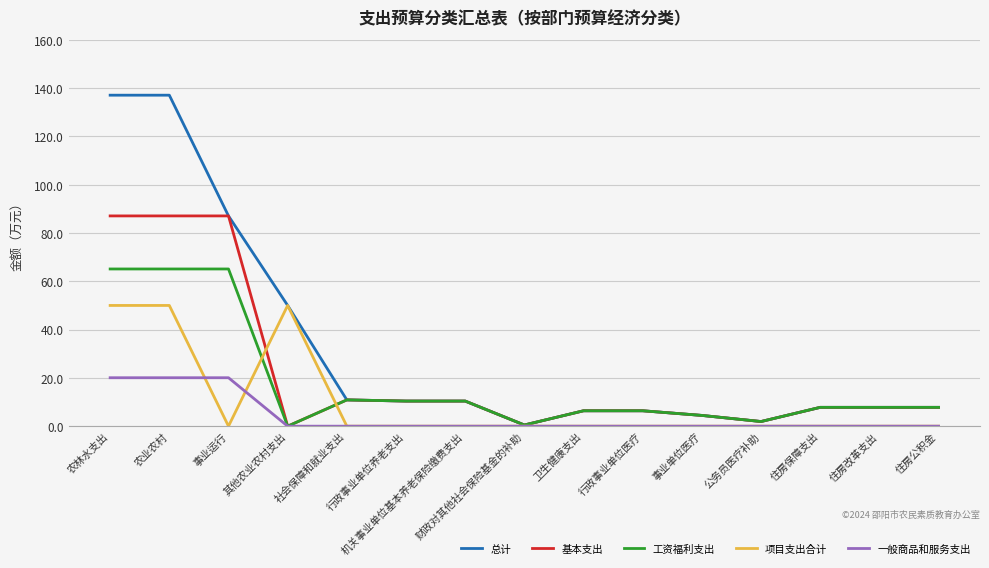

List the series in order of their overall mean, highest first.

总计, 基本支出, 工资福利支出, 项目支出合计, 一般商品和服务支出